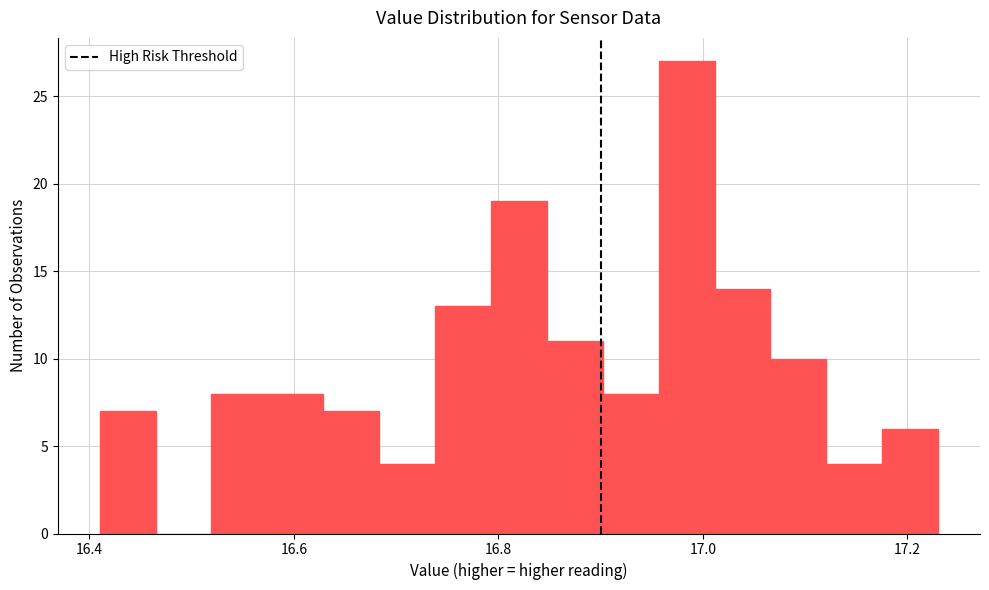

Read against the x-axis, roughly where is the centre of the tallest bar?

16.98